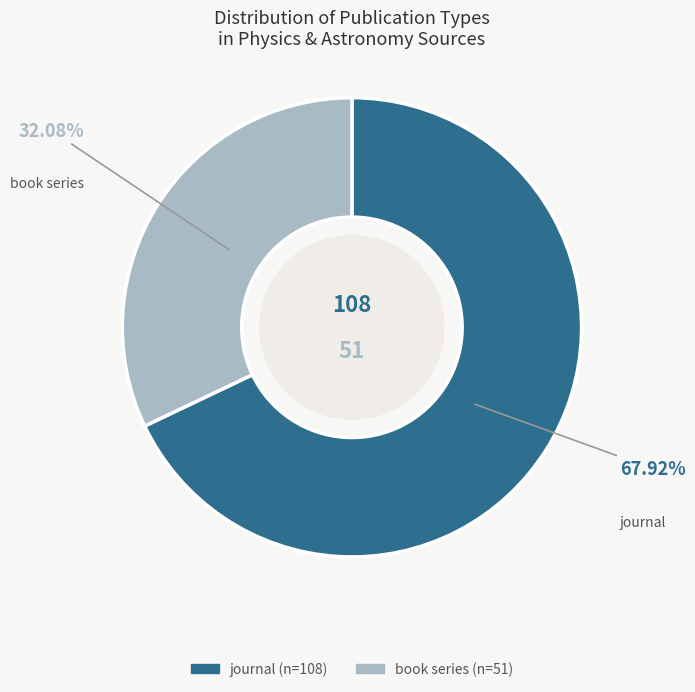

What is the ratio of the value at book series to the value at journal?

0.5